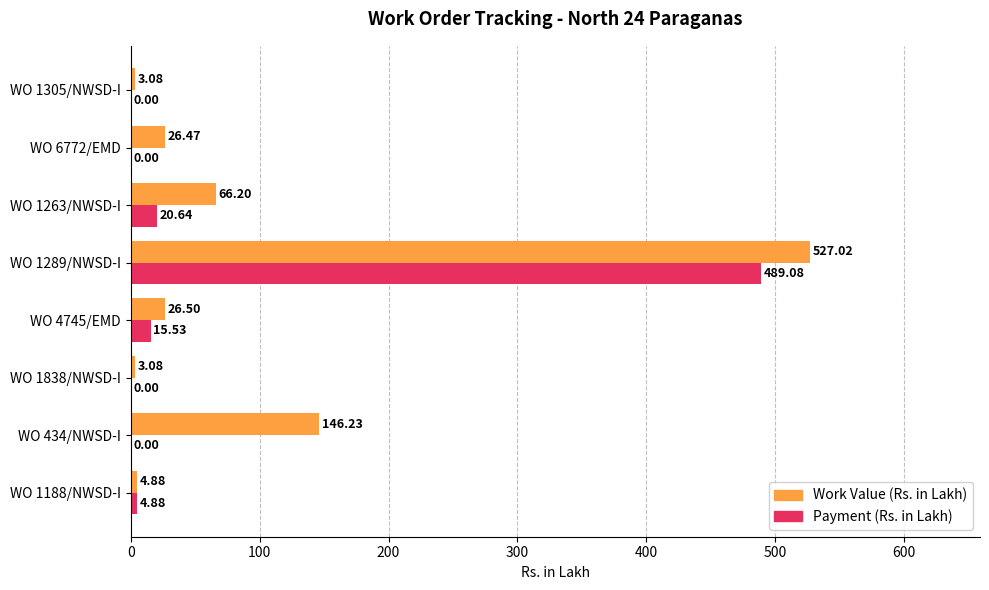

At which category is the sum across all series the highest?

WO 1289/NWSD-I